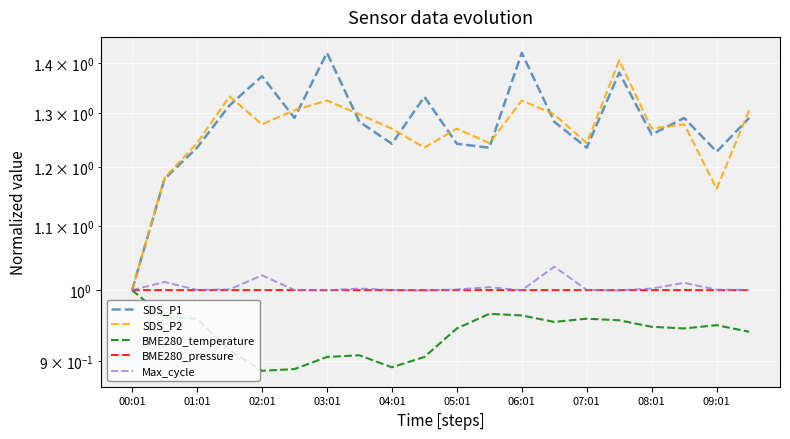

True or false: Max_cycle has more than 2 points higher than both neighbors.

True